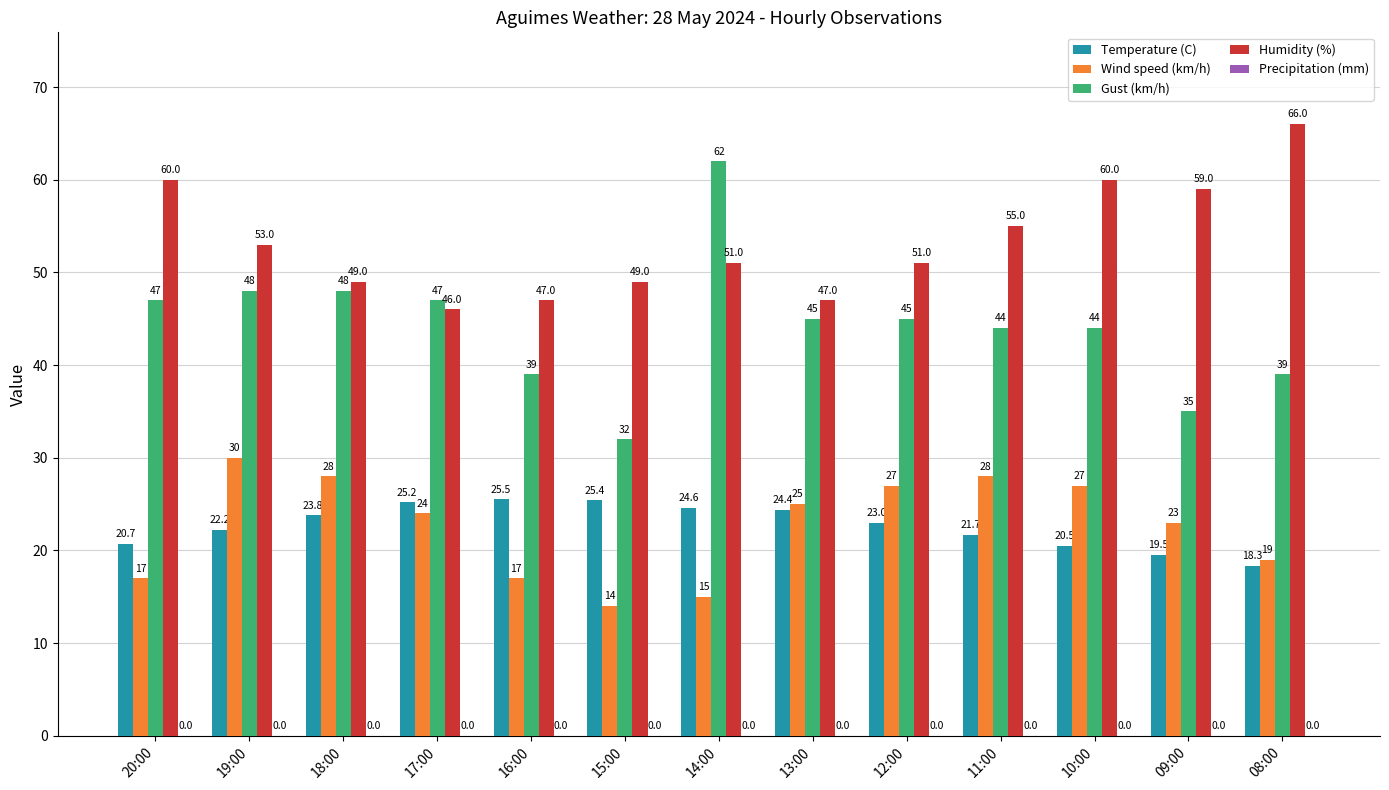

Which series has the largest total across all categories?

Humidity (%)